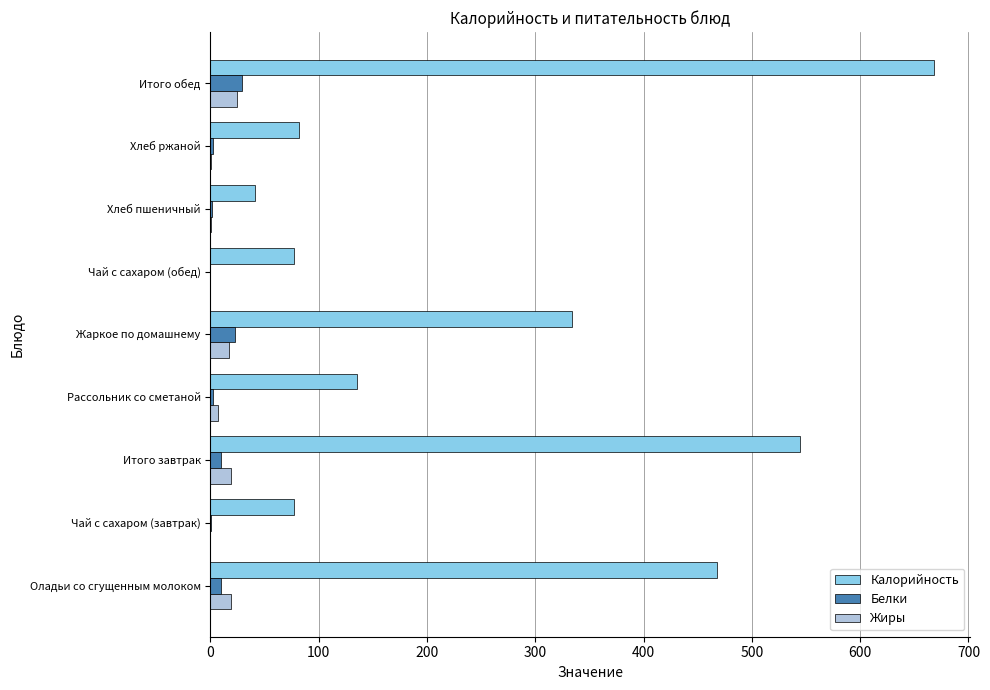

Count the number of categories in the chart.

9